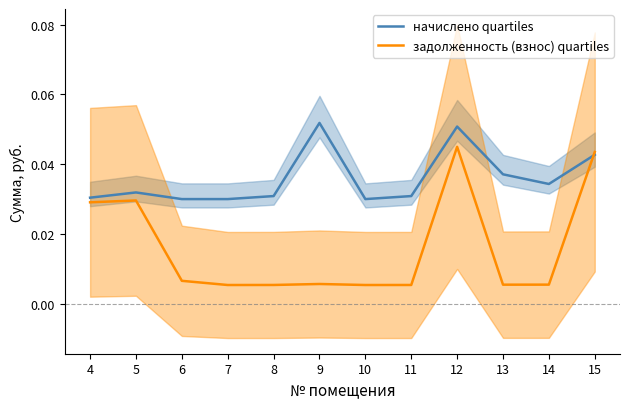

Reading right to left, transcribe all the data shown in this chart.

начислено quartiles: 15=0.0	14=0.0	13=0.0	12=0.1	11=0.0	10=0.0	9=0.1	8=0.0	7=0.0	6=0.0	5=0.0	4=0.0
задолженность (взнос) quartiles: 15=0.0	14=0.0	13=0.0	12=0.0	11=0.0	10=0.0	9=0.0	8=0.0	7=0.0	6=0.0	5=0.0	4=0.0